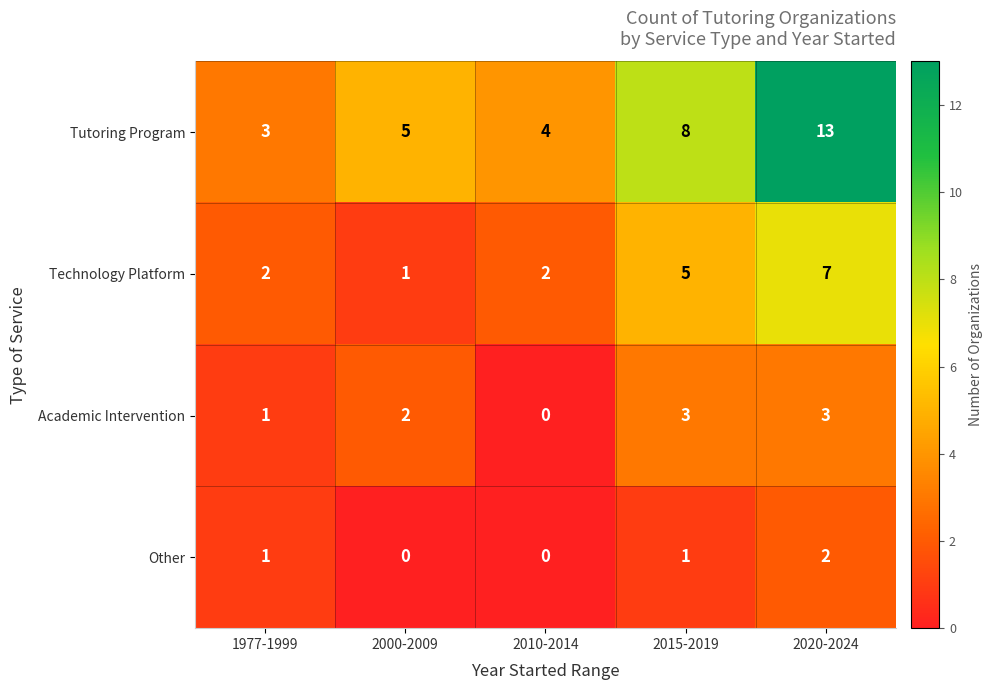

List the series in order of their peak value, highest first.

Tutoring Program, Technology Platform, Academic Intervention, Other